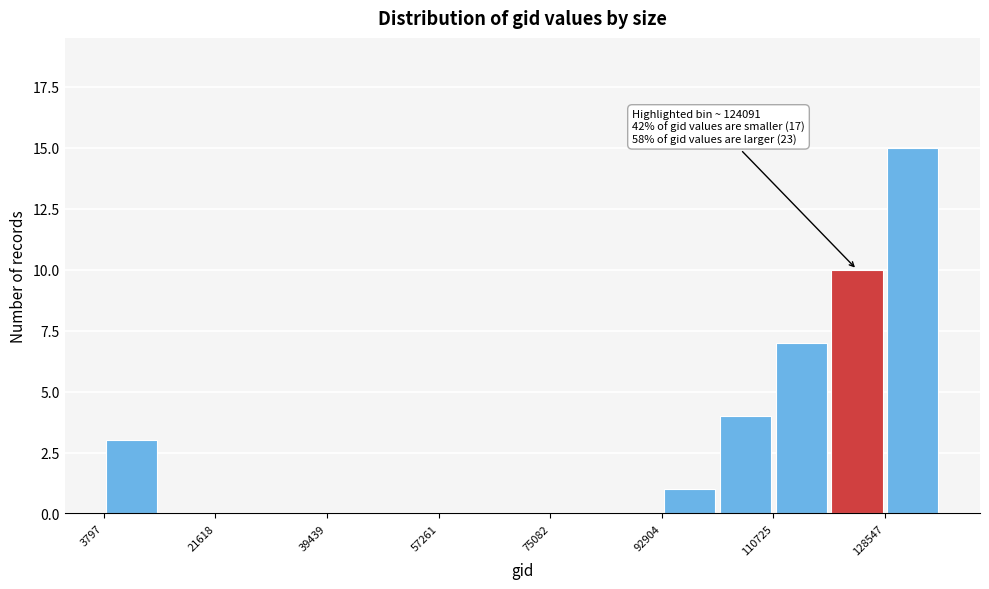

Which range on the x-axis has the tallest bar?

128000 to 138000